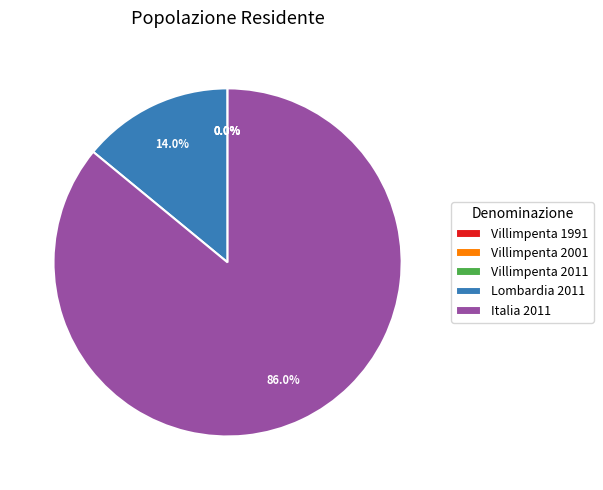

Which slice represents more than half of the pie?

Italia 2011